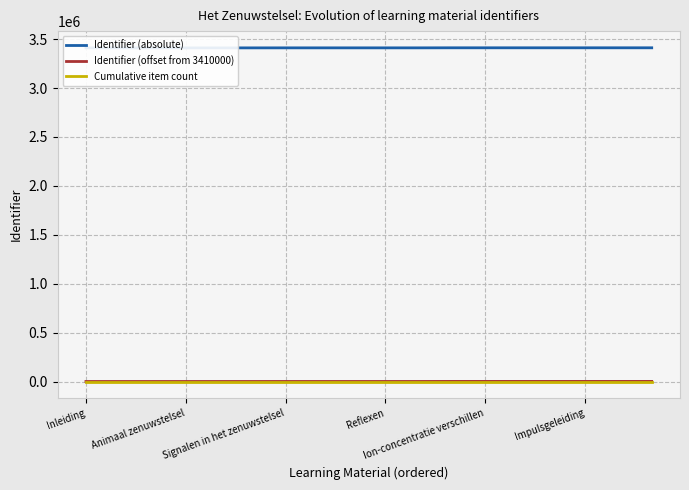

Which series has the largest total across all categories?

Identifier (absolute)